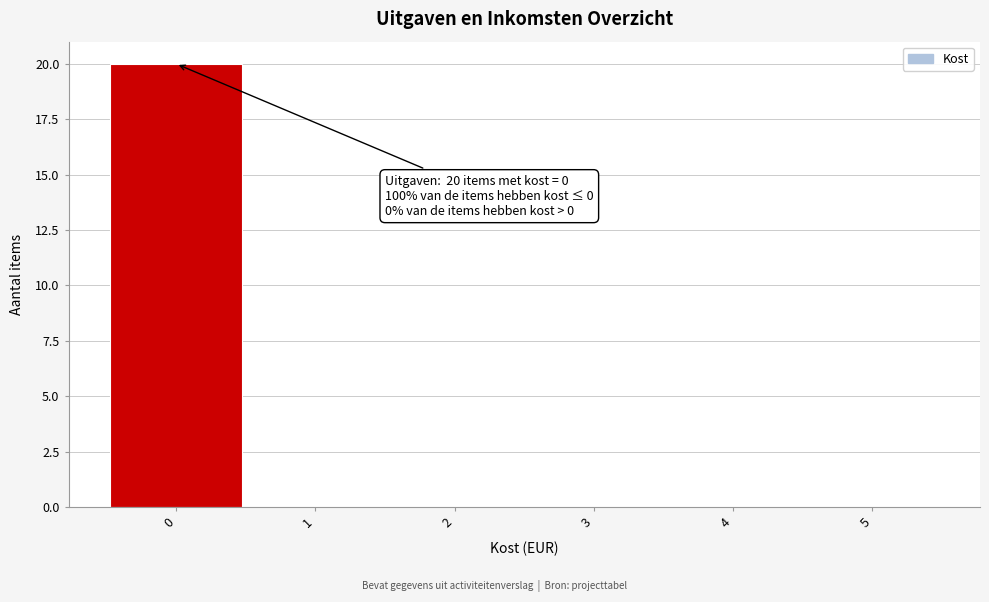

Which range on the x-axis has the tallest bar?

-0.5 to 0.5